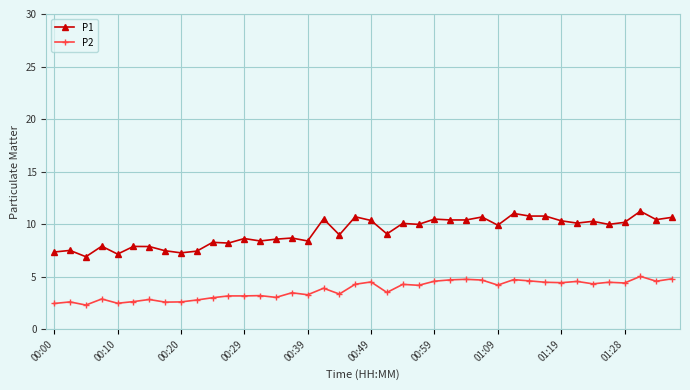

True or false: P1 has more than 1 points higher than both neighbors.

True